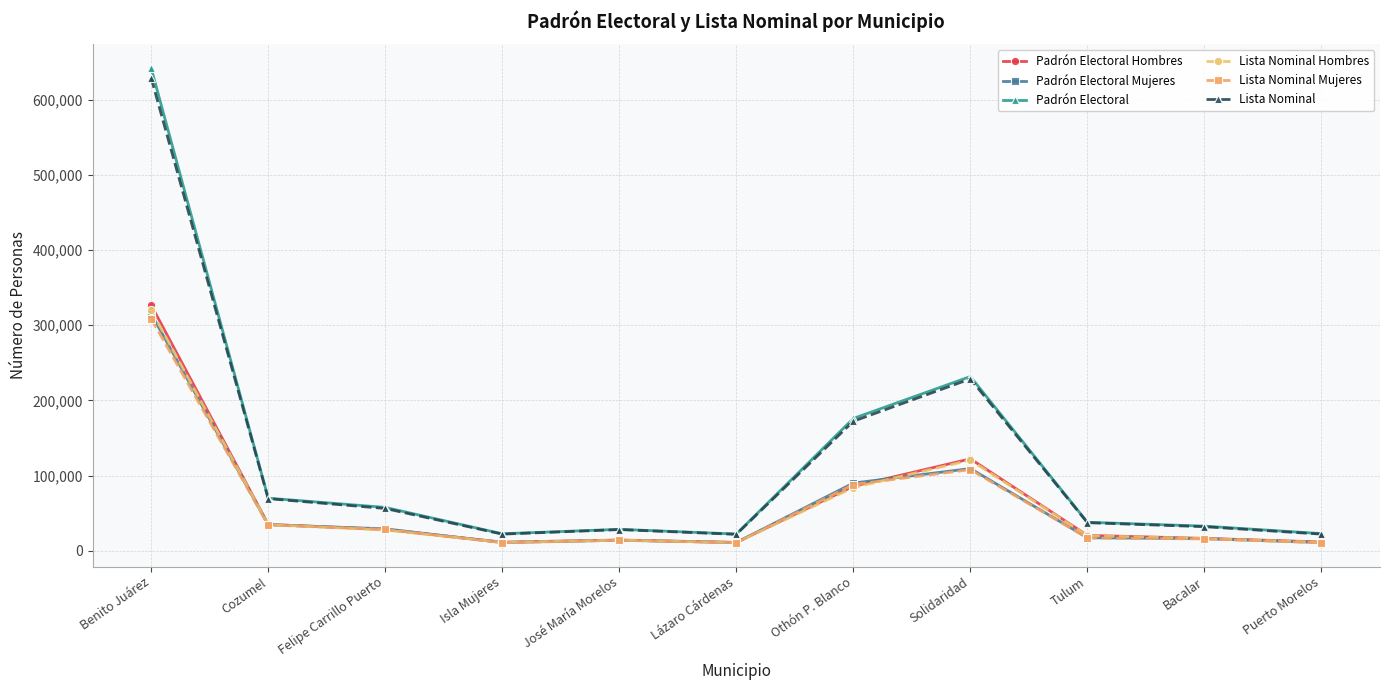

What is the value of the Padrón Electoral point at the 11th from the left?

22975